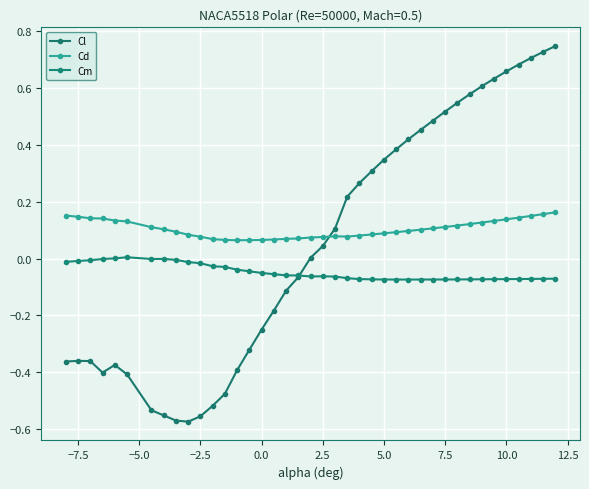

How many categories are shown in the chart?

40